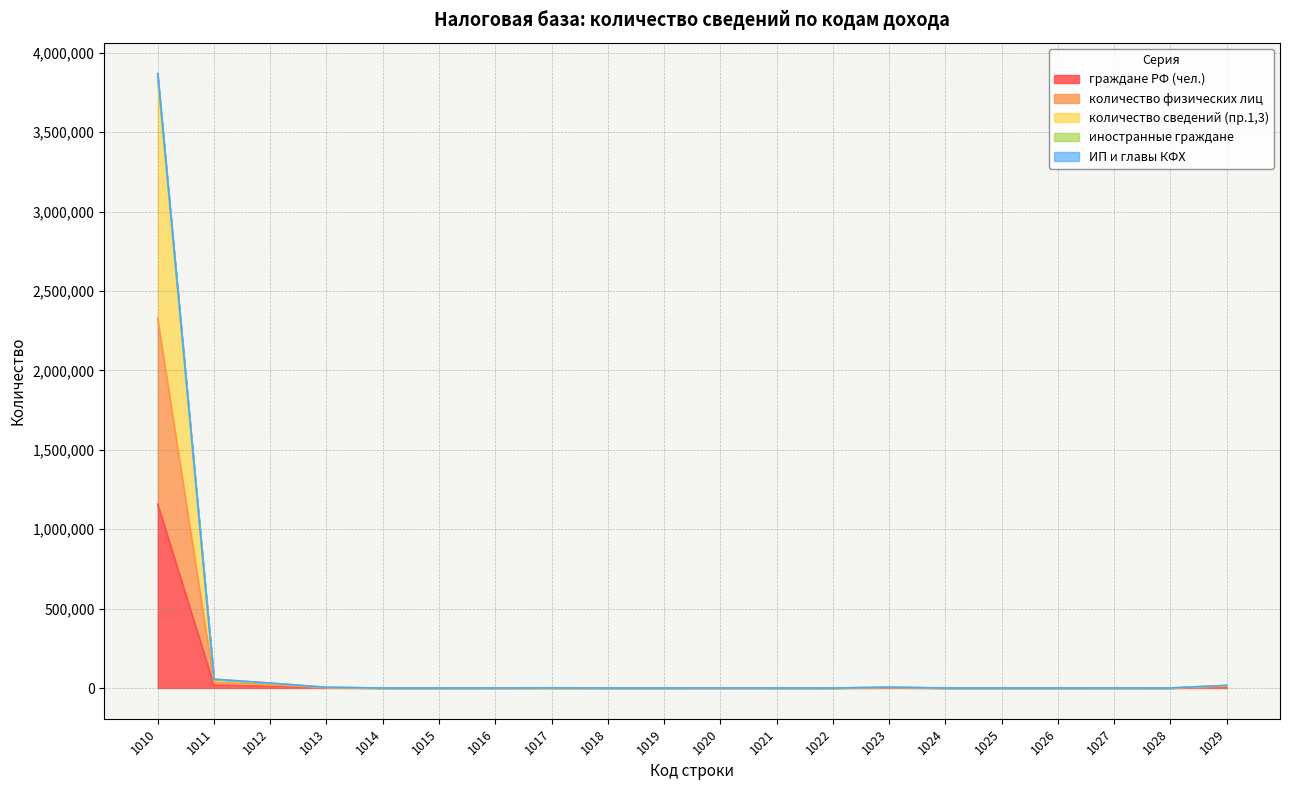

What is the highest value of the граждане РФ (чел.) series?

1157719